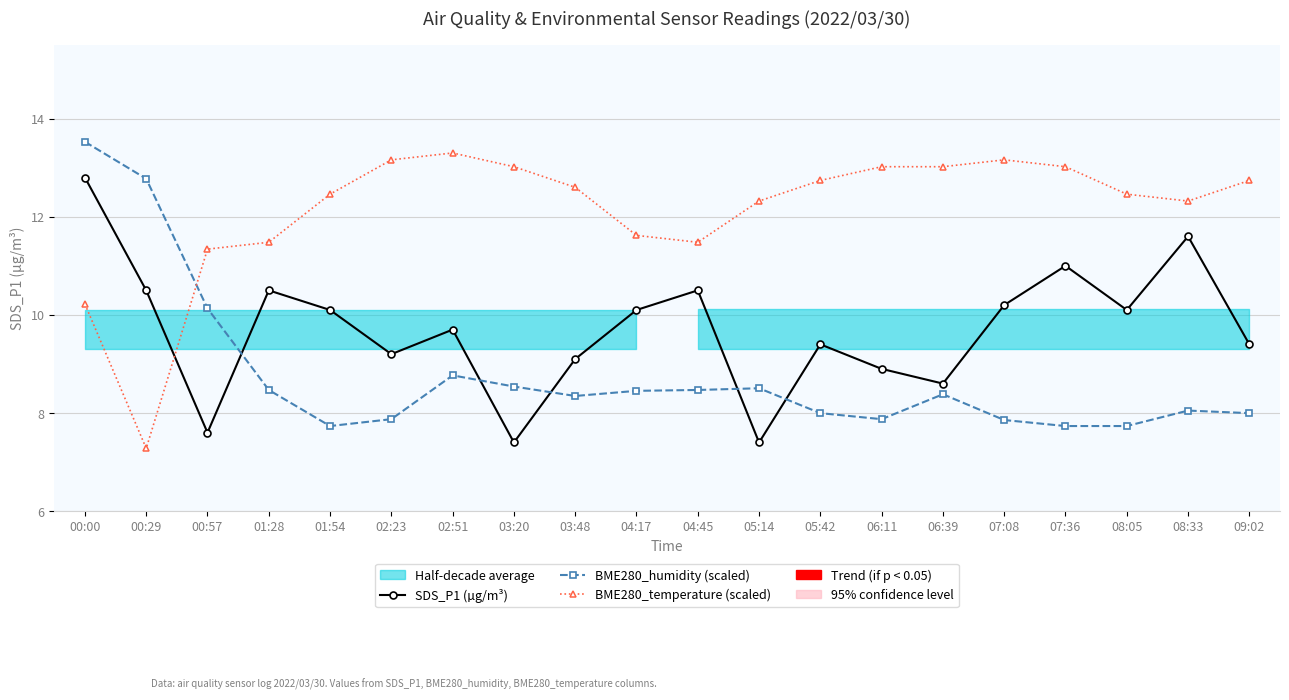

Reading right to left, list all the values displayed in this chart.

SDS_P1 (µg/m³): 9.4	11.6	10.1	11.0	10.2	8.6	8.9	9.4	7.4	10.5	10.1	9.1	7.4	9.7	9.2	10.1	10.5	7.6	10.5	12.8
BME280_humidity (scaled): 8.0	8.0	7.7	7.7	7.9	8.4	7.9	8.0	8.5	8.5	8.5	8.3	8.5	8.8	7.9	7.7	8.5	10.1	12.8	13.5
BME280_temperature (scaled): 12.7	12.3	12.5	13.0	13.2	13.0	13.0	12.7	12.3	11.5	11.6	12.6	13.0	13.3	13.2	12.5	11.5	11.3	7.3	10.2